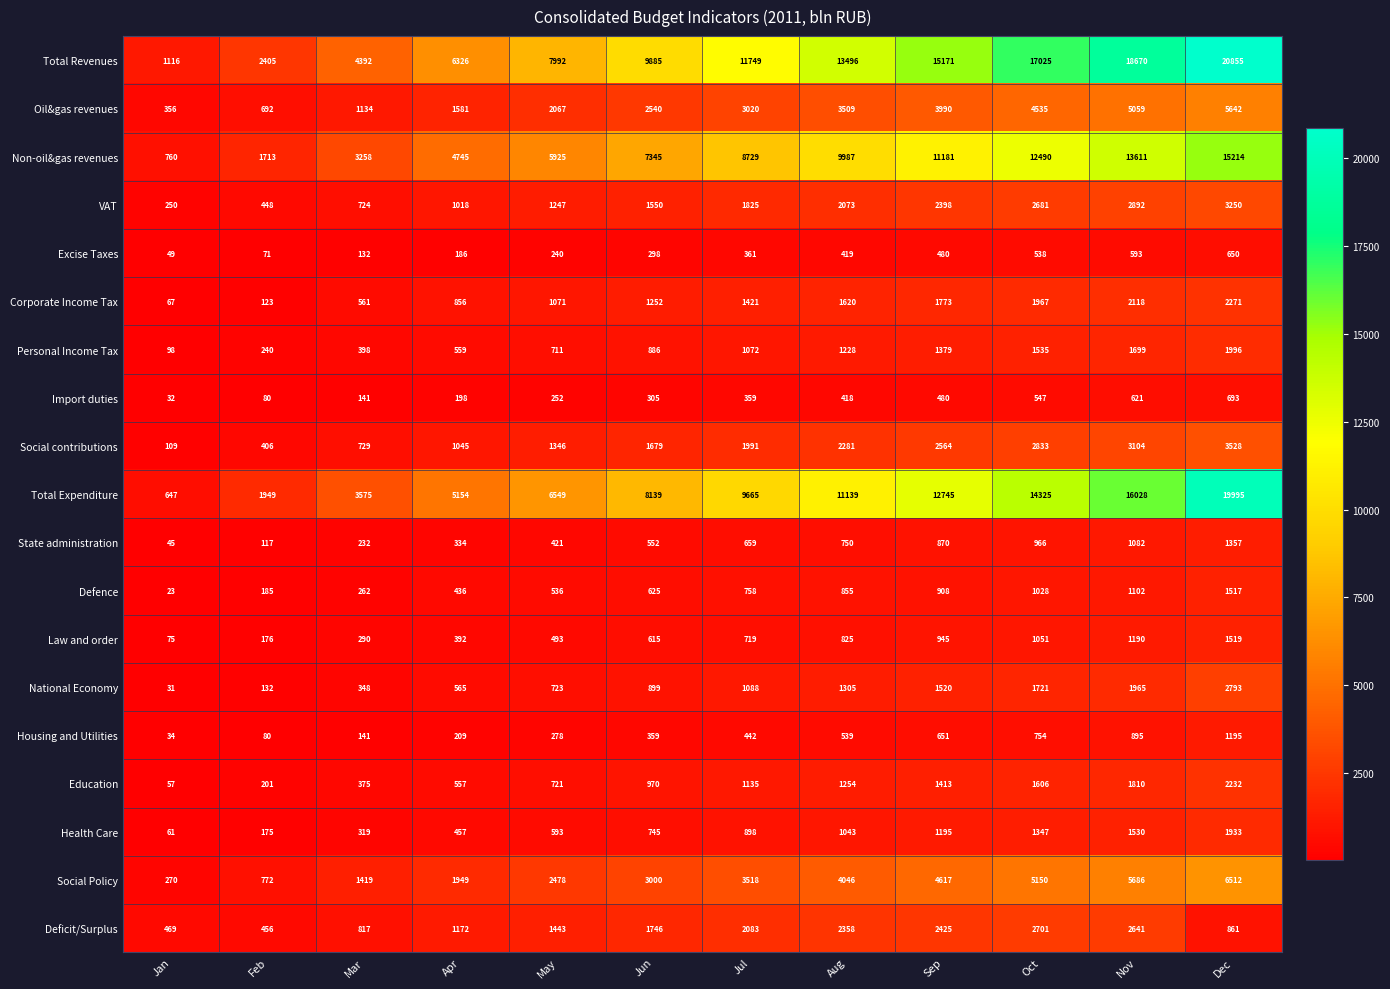

Which category has the lowest value in the Social contributions series?

Jan